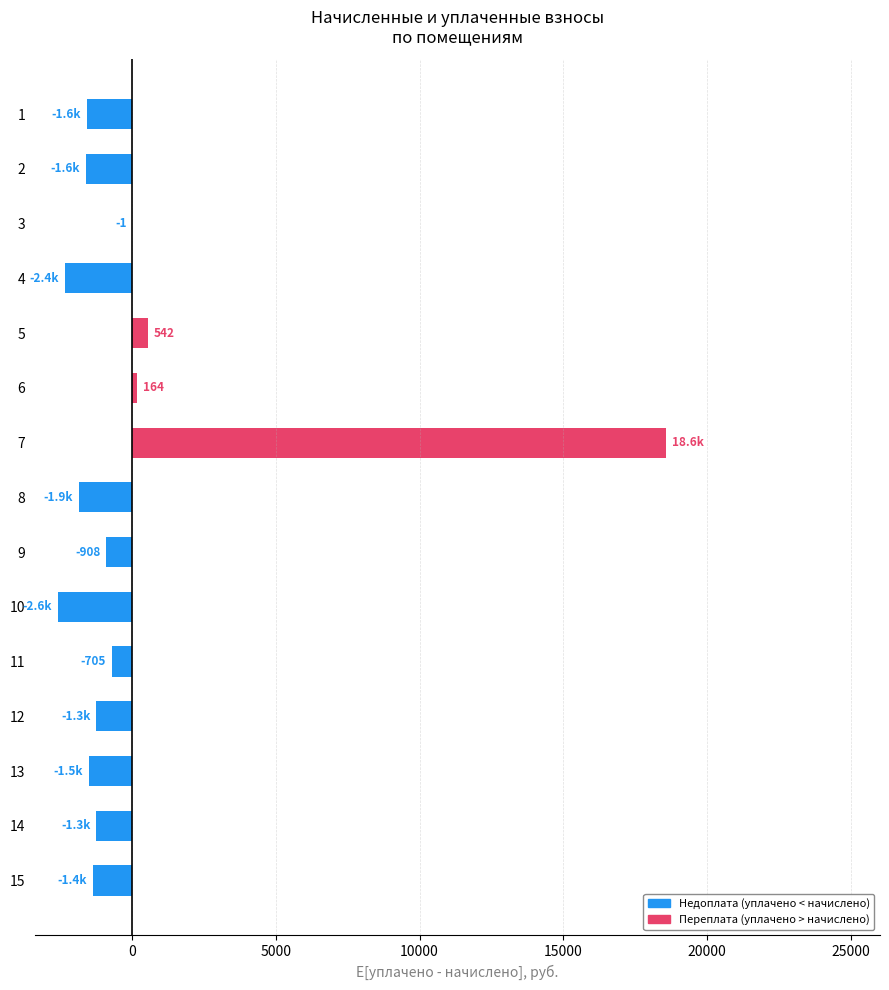

What is the change in value from 1 to 9?

+664.9